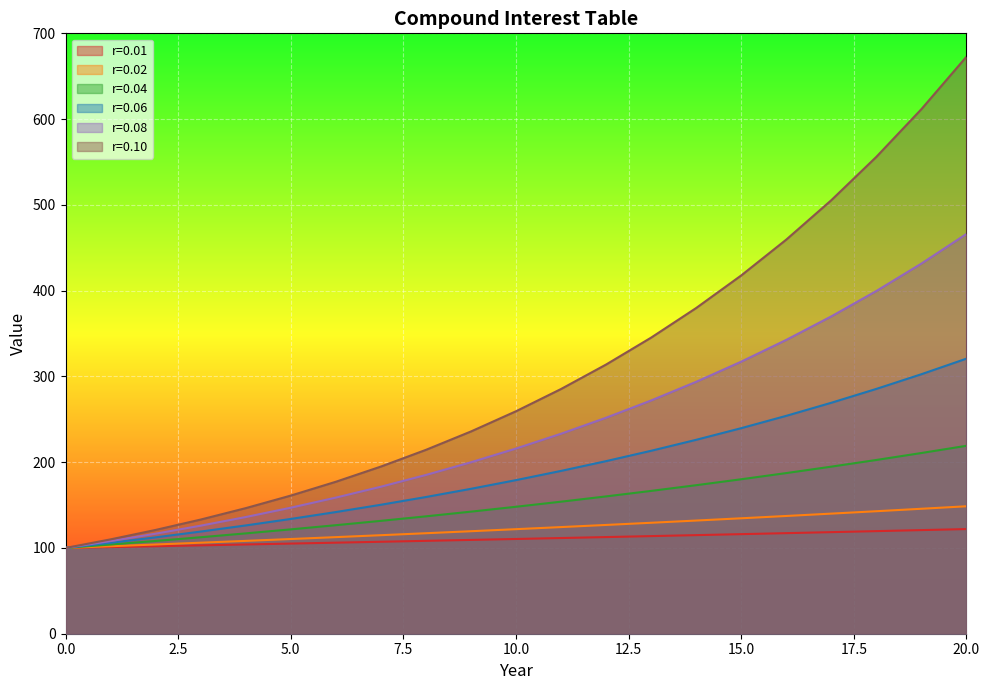

What is the difference between the maximum and minimum values in the r=0.08 series?

366.1